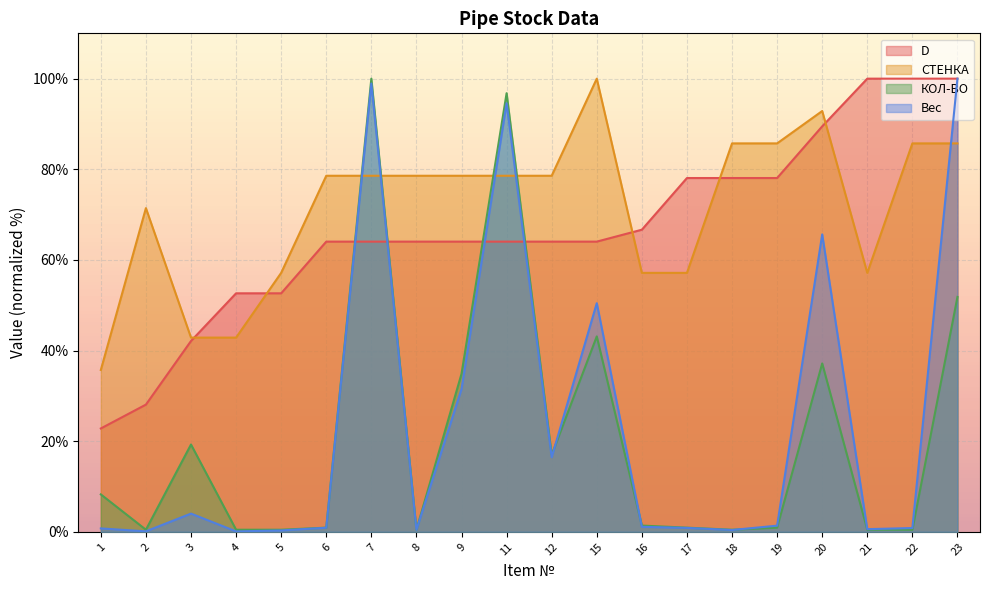

Where is the first local maximum for КОЛ-ВО?

3